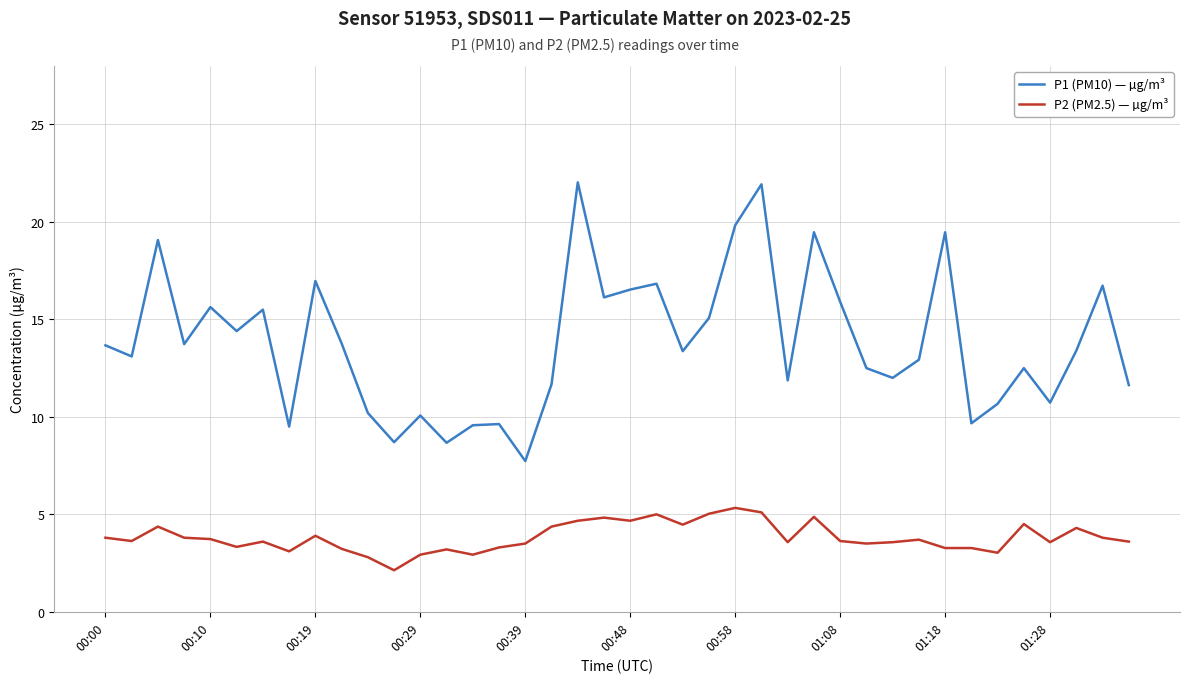

Which series has the largest total across all categories?

P1 (PM10) — µg/m³